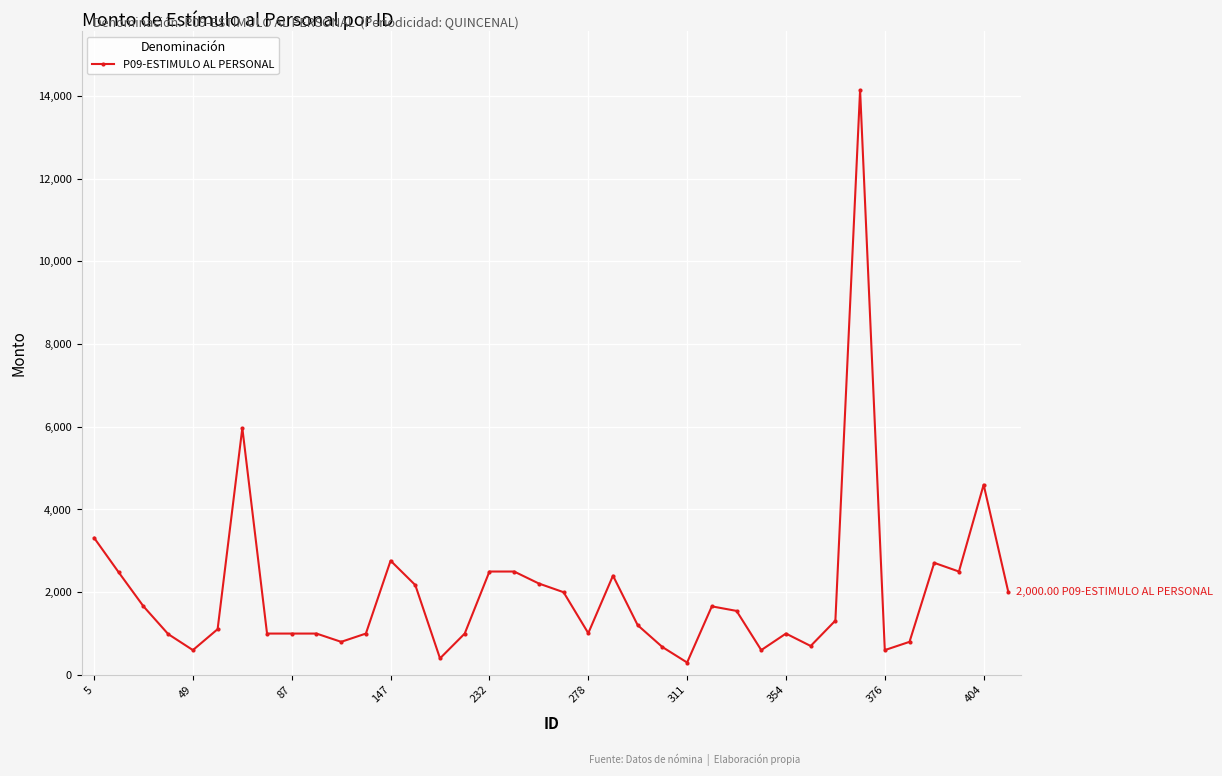

How many data points does each series have?

38